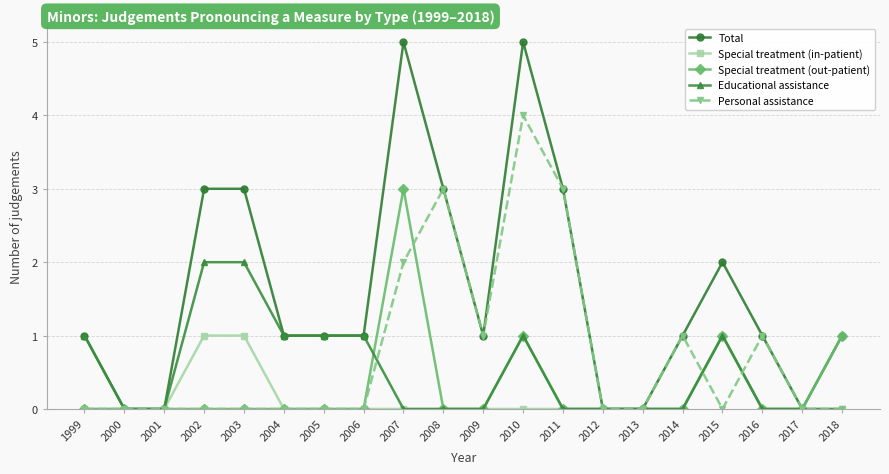

Reading left to right, extract all data points from this chart.

Total: 1	0	0	3	3	1	1	1	5	3	1	5	3	0	0	1	2	1	0	1
Special treatment (in-patient): 0	0	0	1	1	0	0	0	0	0	0	0	0	0	0	0	1	0	0	0
Special treatment (out-patient): 0	0	0	0	0	0	0	0	3	0	0	1	0	0	0	0	1	0	0	1
Educational assistance: 1	0	0	2	2	1	1	1	0	0	0	1	0	0	0	0	1	0	0	0
Personal assistance: 0	0	0	0	0	0	0	0	2	3	1	4	3	0	0	1	0	1	0	0